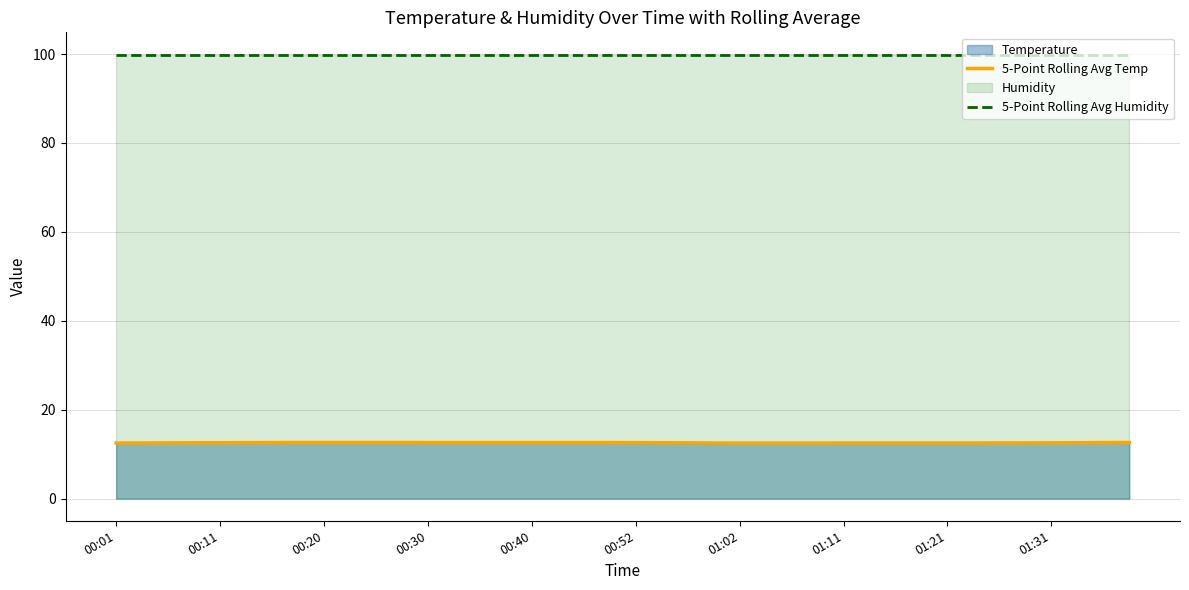

What is the maximum value shown in the chart?

99.9